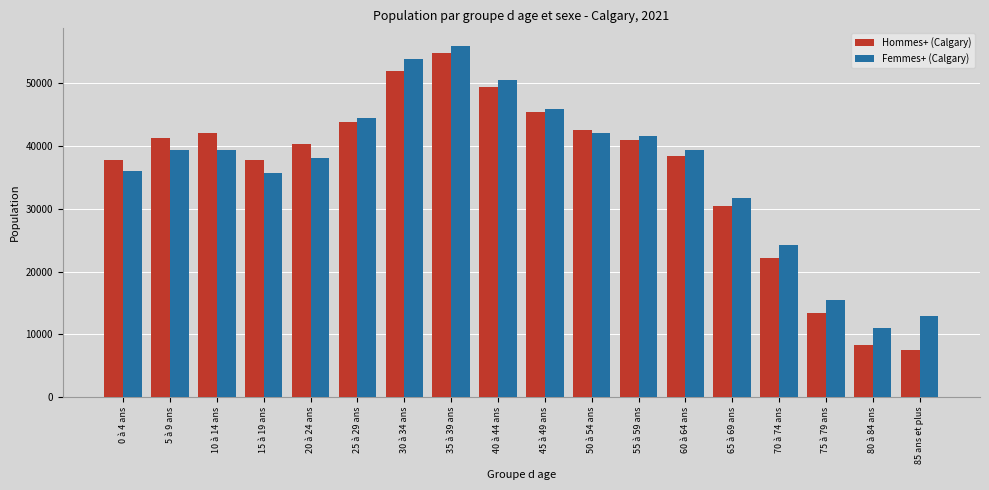

How many bars are there in each group?

2